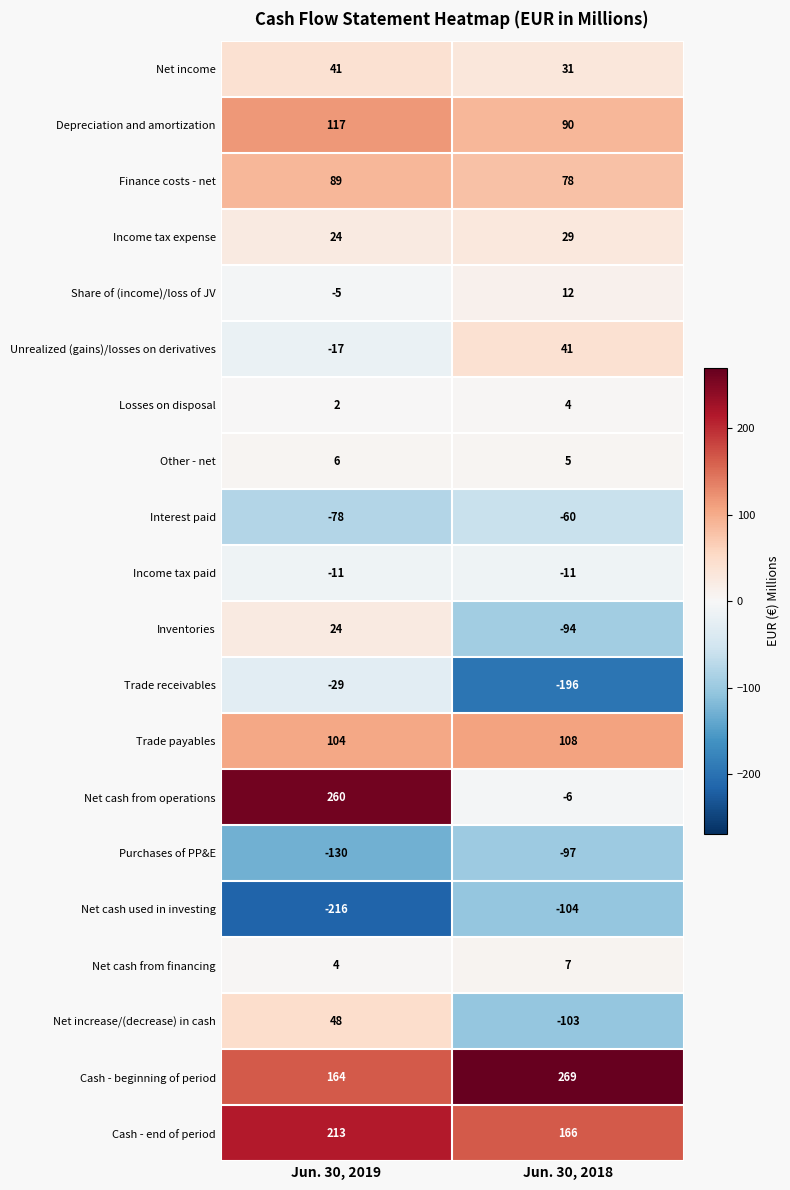

How many categories are shown in the chart?

2